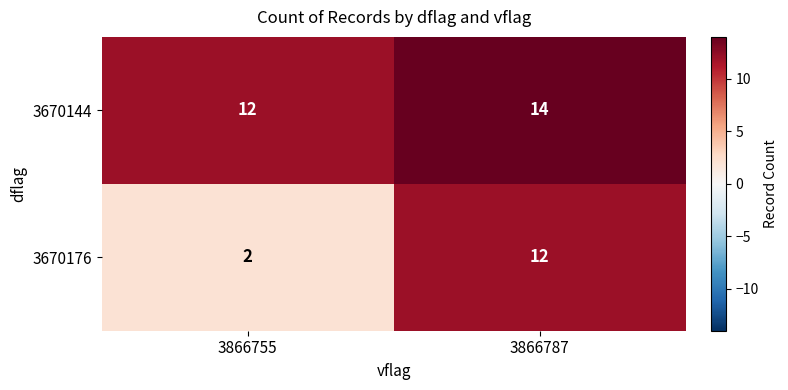

What is the greatest value displayed?

14